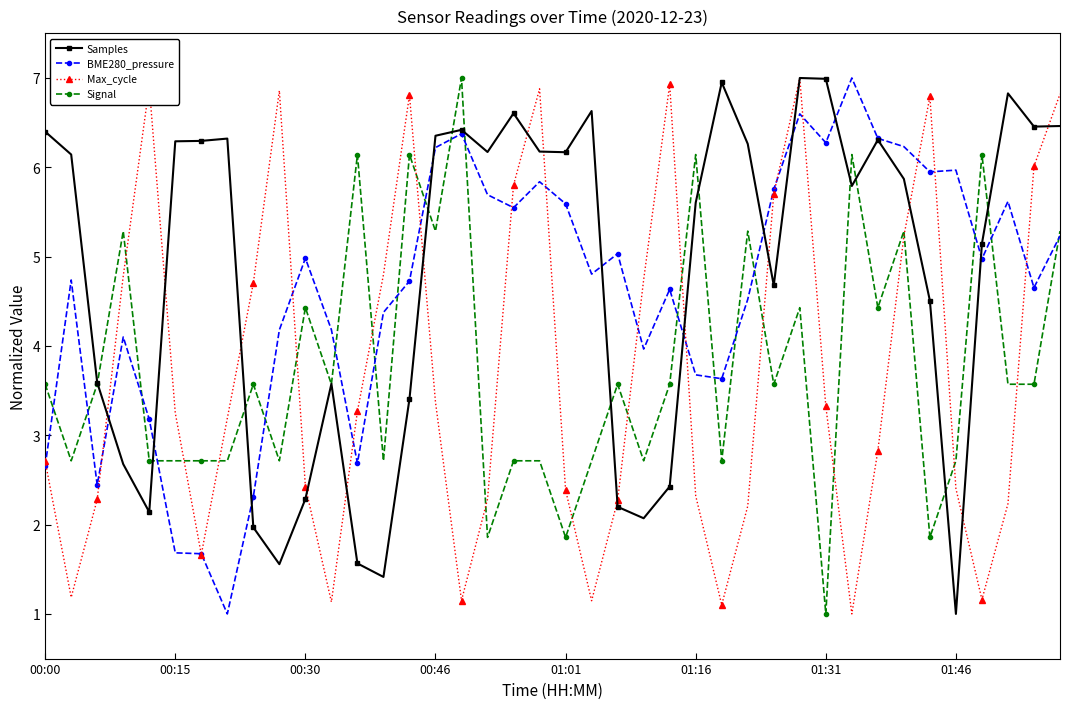

Count the number of categories in the chart.

40